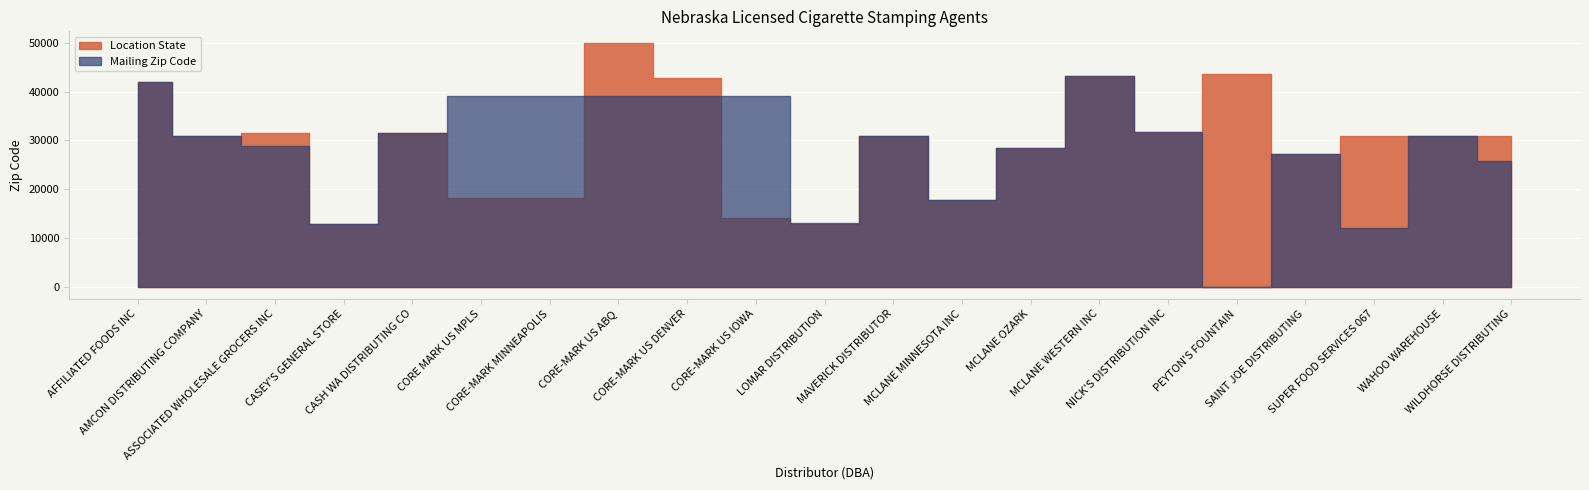

Between CORE-MARK US DENVER and MCLANE MINNESOTA INC, which is larger?

CORE-MARK US DENVER